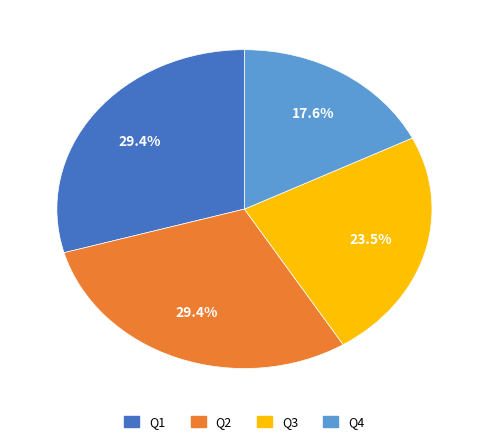

Is Q1 the majority of the pie?

No